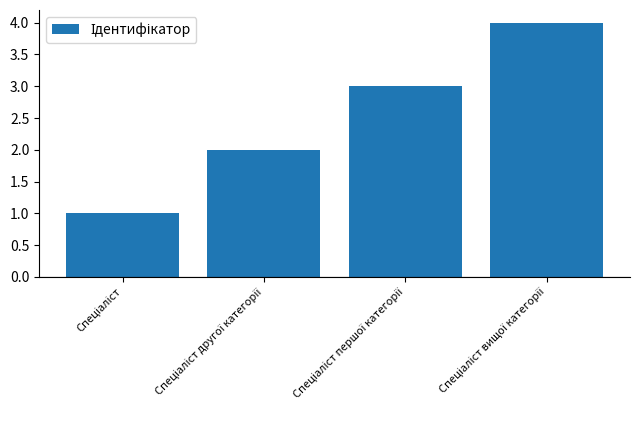

What is the sum of all values?

10